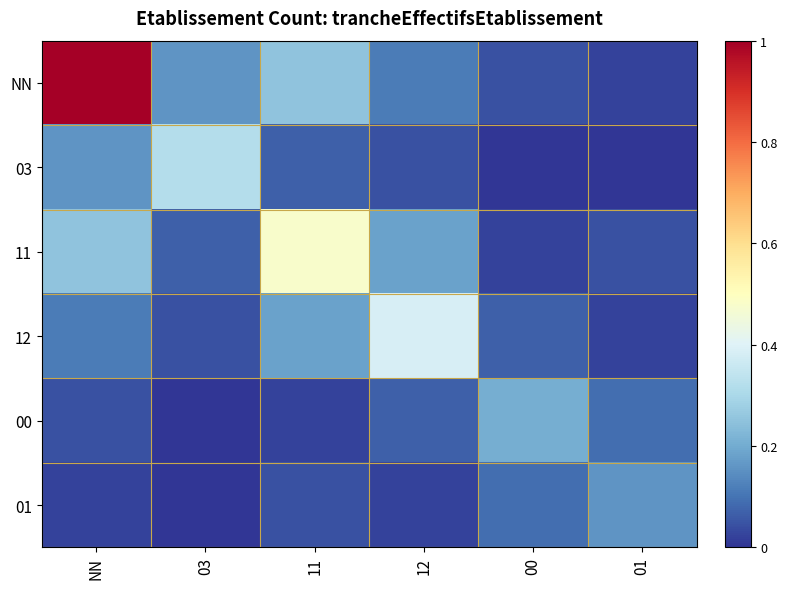

Which label corresponds to the smallest value in the chart?

00